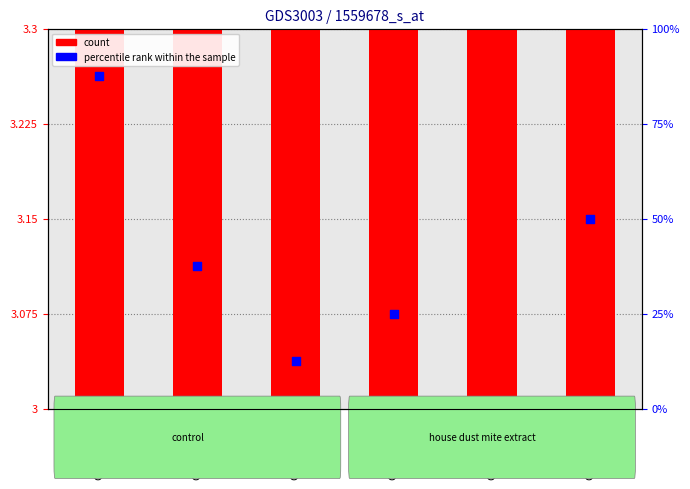

Which series contains the lowest Y value?

count